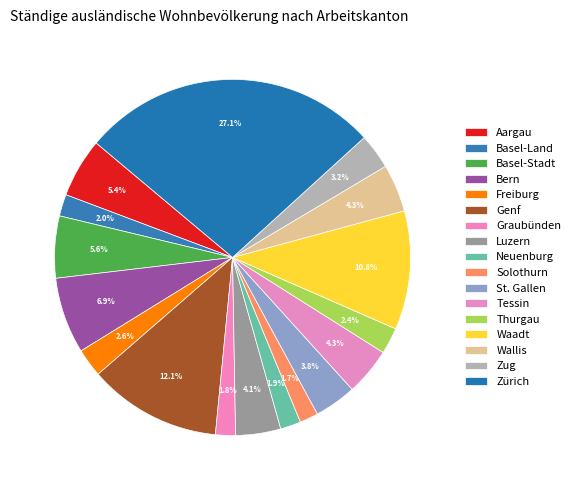

What percentage is the Solothurn slice, to the nearest percent?

2%